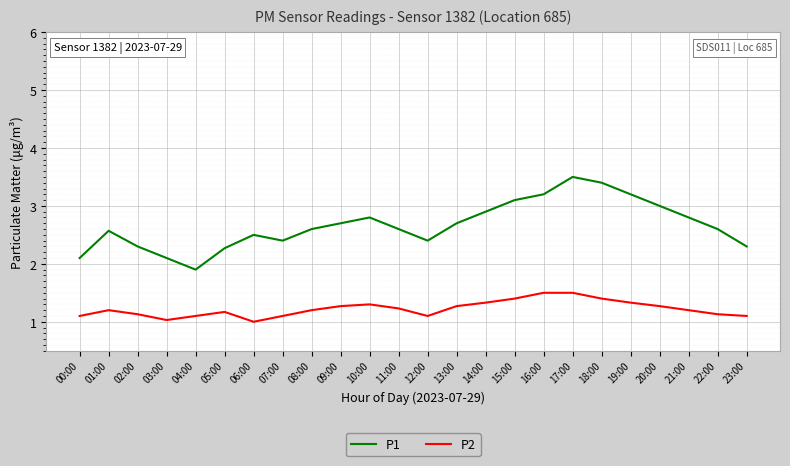

What is the difference between the second highest and second lowest values in the P1 series?

1.3